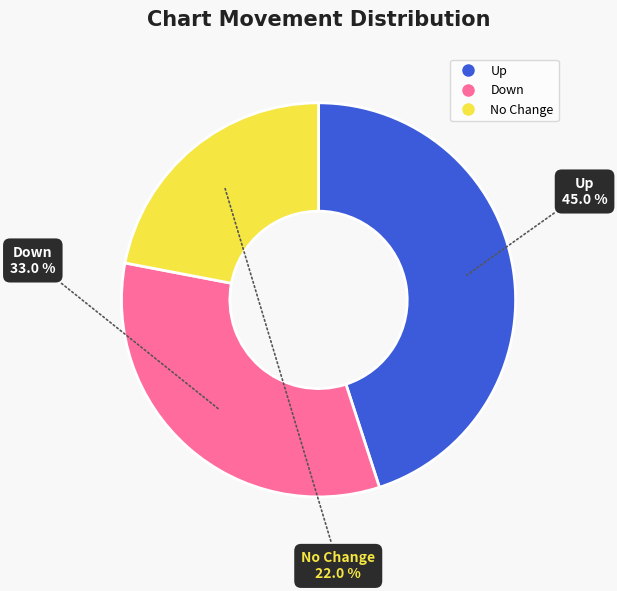

Is there any slice that represents more than half of the pie?

No